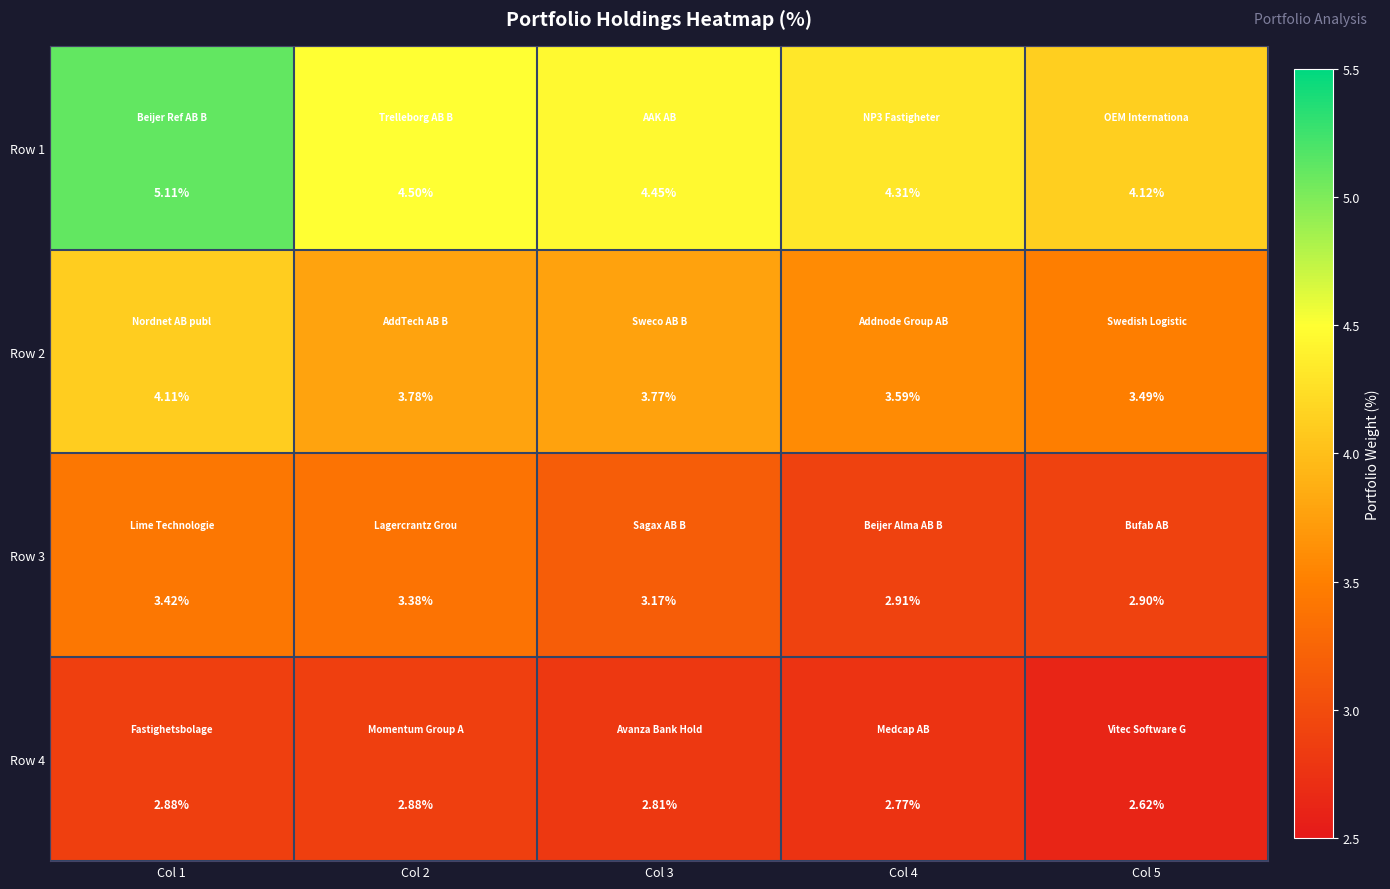

Is the value of Row 4 at Col 4 greater than the value of Row 2 at Col 5?

No